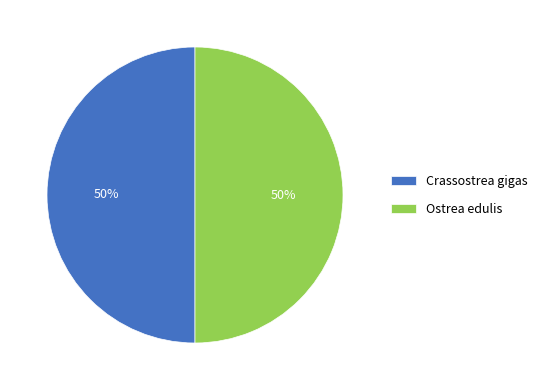

Combined, do Crassostrea gigas and Ostrea edulis account for over 50%?

Yes